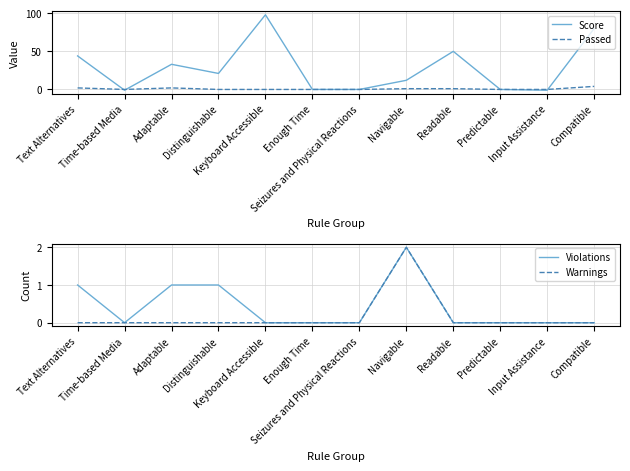

What value does the Passed series have at Compatible?

4